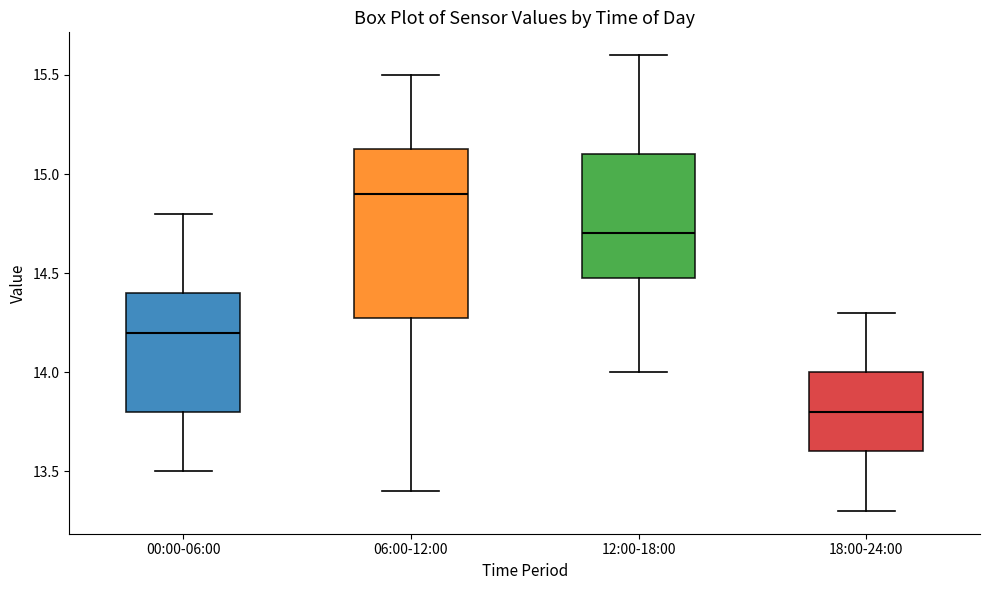

Reading left to right, read every box against the y-axis: the position of its median line, the range the box covers, and the ends of its whiskers. The values are not printed on the chart, so give them approximately, as read against the axis.

00:00-06:00: median 14.20, box 13.80 to 14.40, whiskers 13.50 to 14.80
06:00-12:00: median 14.90, box 14.30 to 15.15, whiskers 13.40 to 15.50
12:00-18:00: median 14.70, box 14.50 to 15.10, whiskers 14.00 to 15.60
18:00-24:00: median 13.80, box 13.60 to 14.00, whiskers 13.30 to 14.30